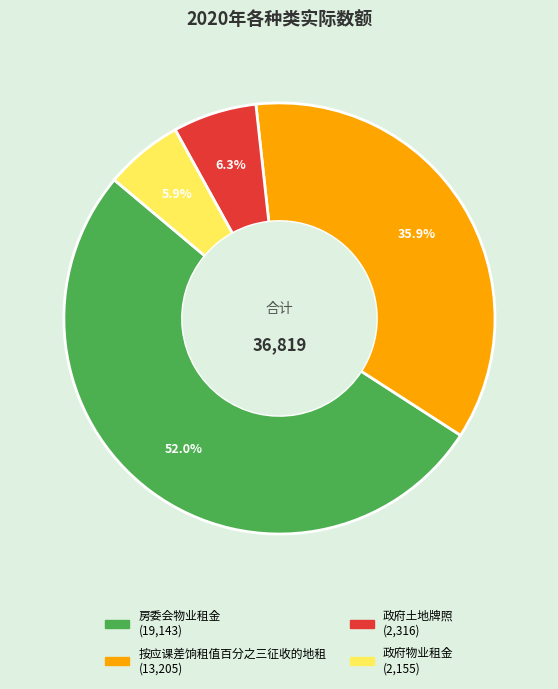

Approximately how many times larger is the value at 房委会物业租金 compared to 按应课差饷租值百分之三征收的地租?

1.4